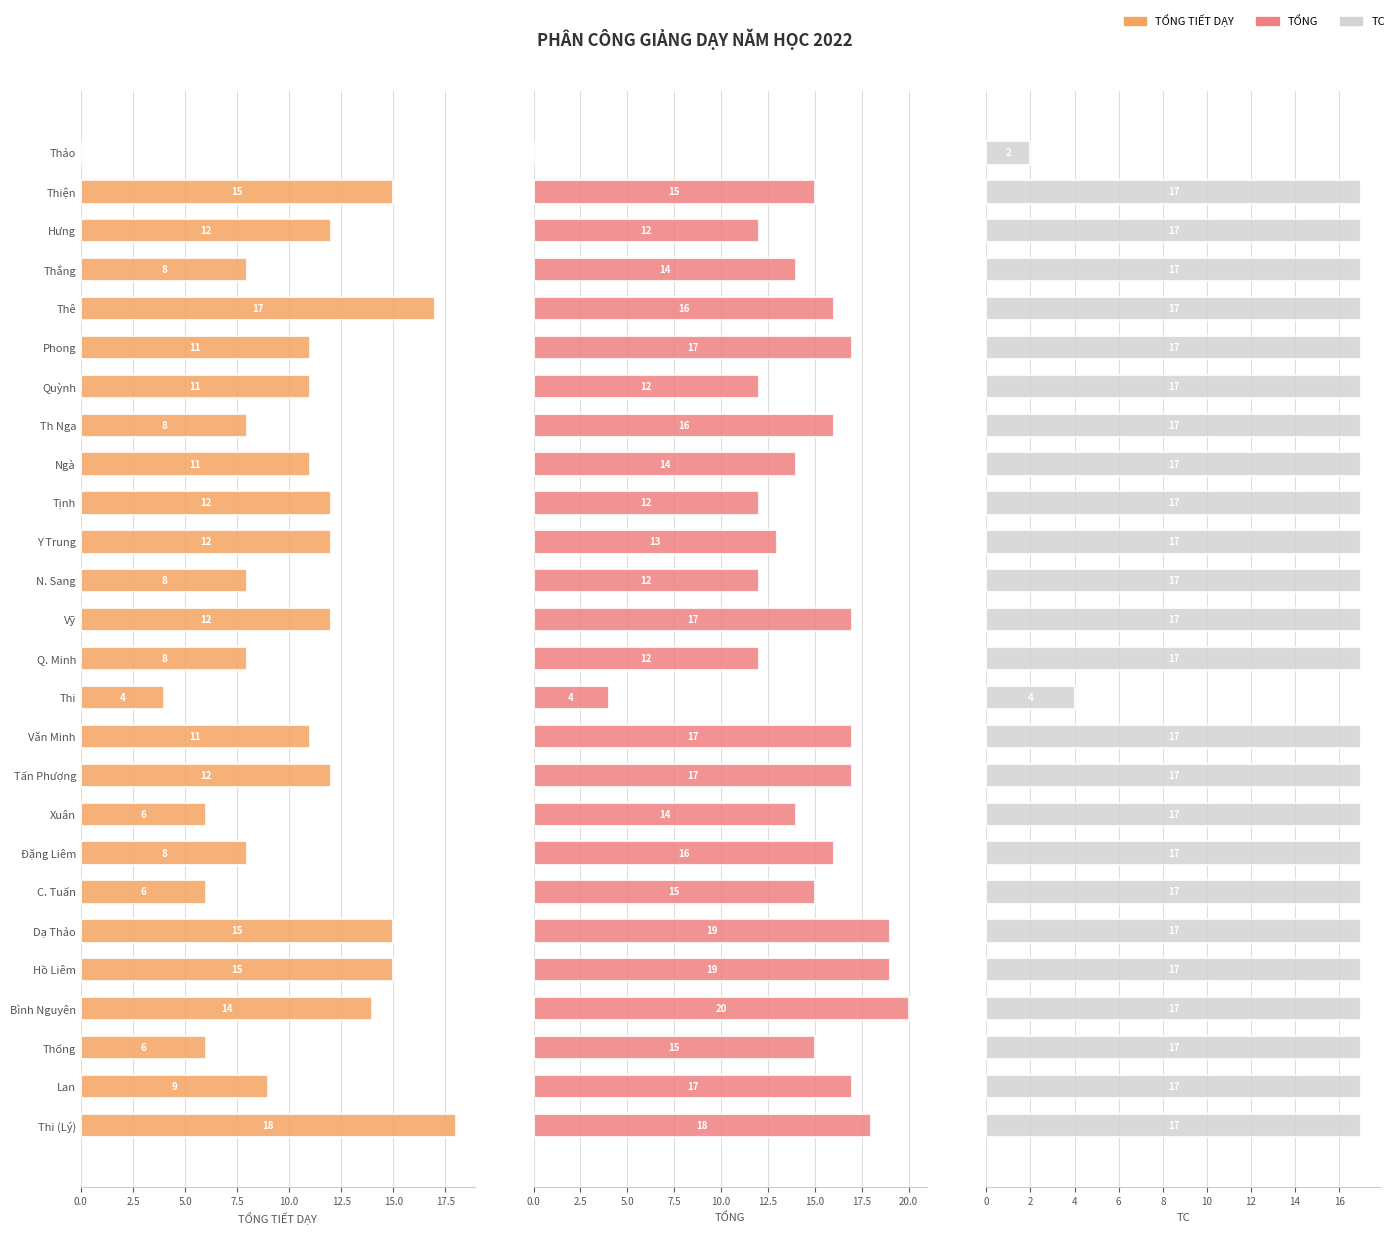

True or false: TỔNG has a value of 17 at Tấn Phượng.

True